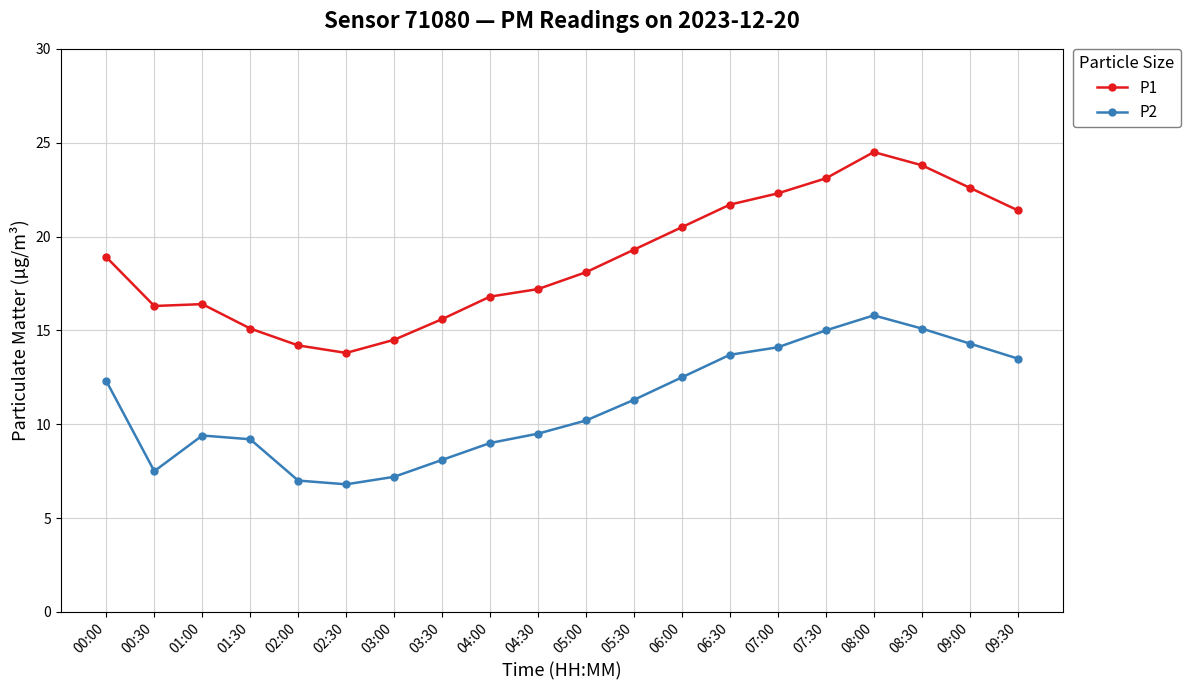

Which series has the largest range (max minus min)?

P1